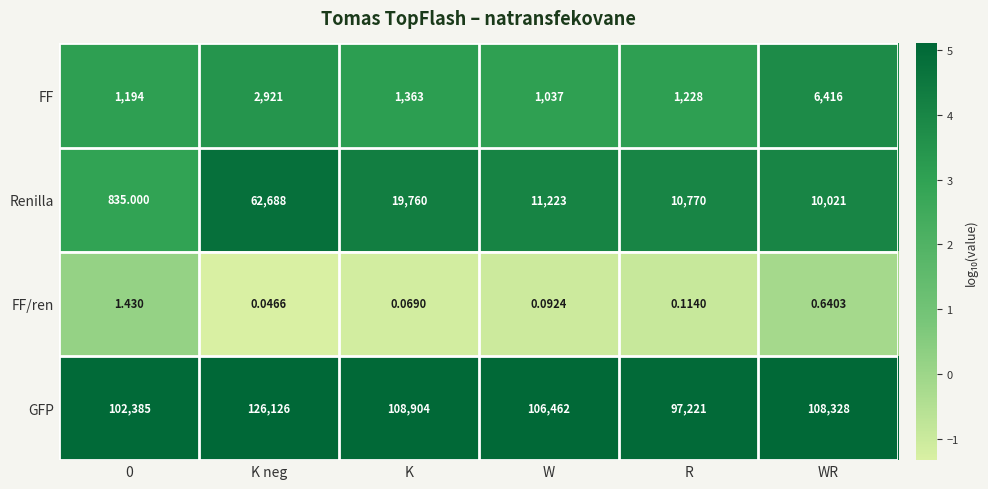

How many categories are shown in the chart?

6